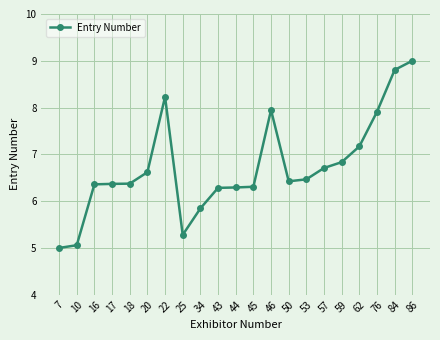

True or false: the data shows 6.5 at 53.

True